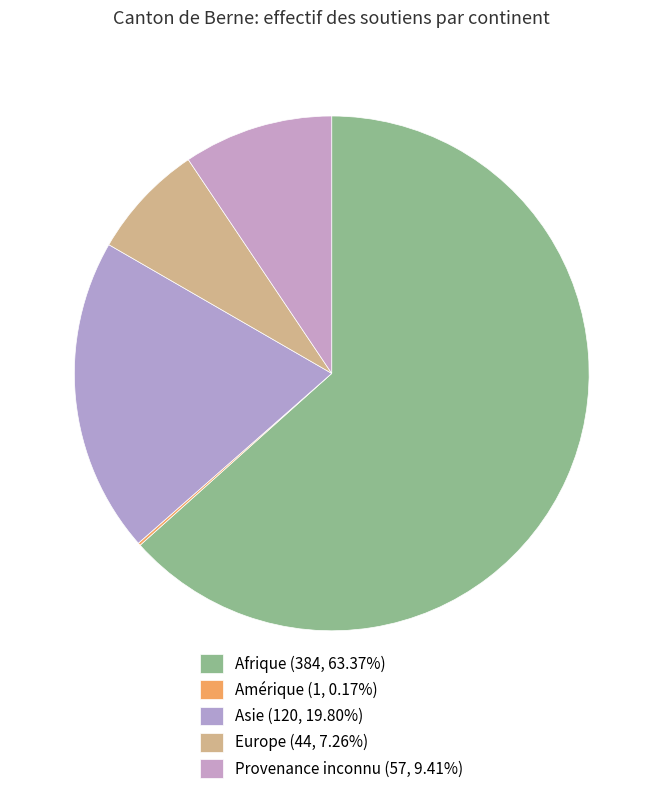

To the nearest percent, what is the difference between the largest and smallest slice percentages?

63%